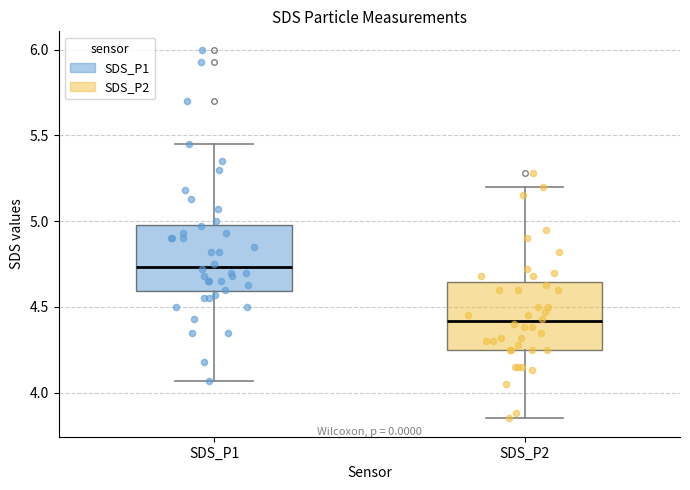

Which box has the lowest median line?

SDS_P2